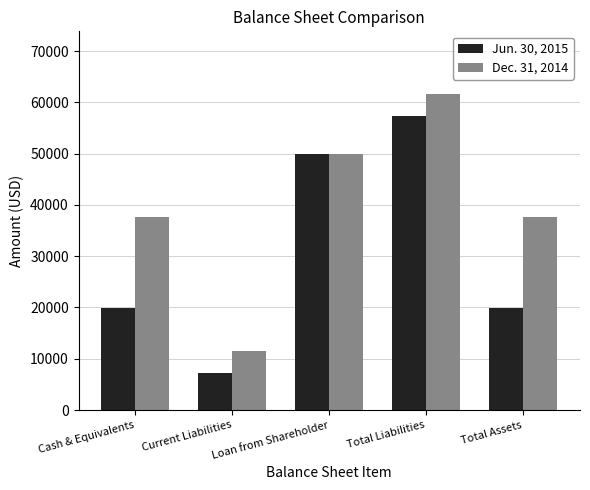

True or false: Dec. 31, 2014 has a value of 37735 at Total Assets.

True